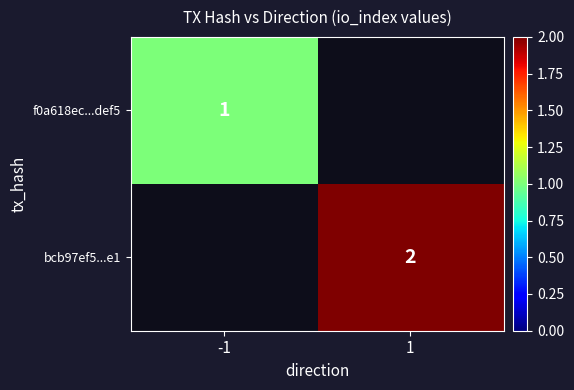

What is the difference between the highest and lowest values at 1?

2